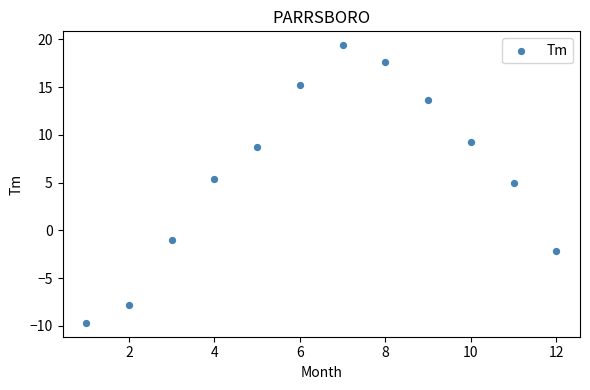

What is the range of Y values (max minus min)?

29.1